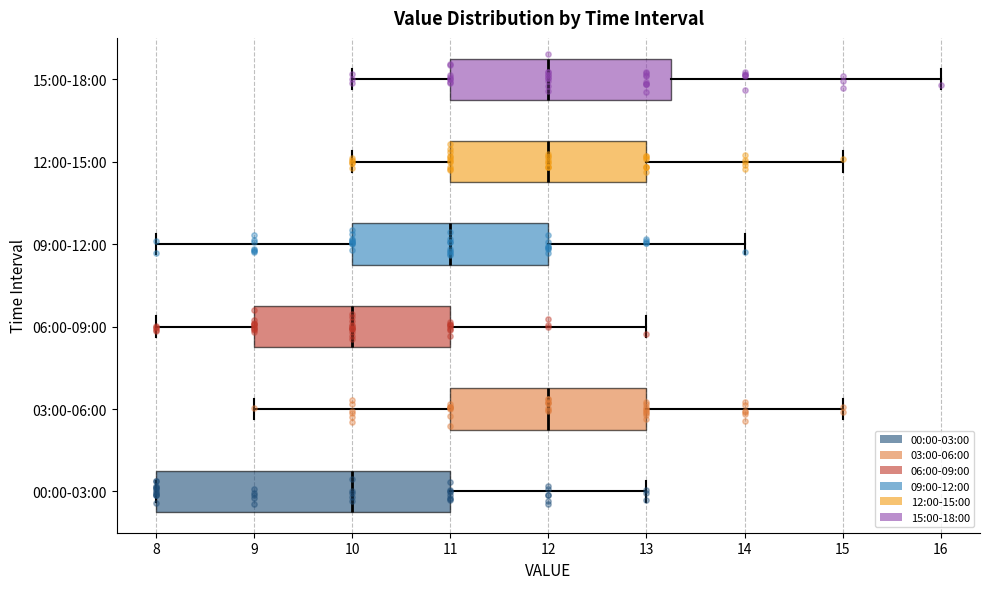

Reading bottom to top, read every box against the x-axis: the position of its median line, the range the box covers, and the ends of its whiskers. The values are not printed on the chart, so give them approximately, as read against the axis.

00:00-03:00: median 10.0, box 8.0 to 11.0, whiskers 8.0 to 13.0
03:00-06:00: median 12.0, box 11.0 to 13.0, whiskers 9.0 to 15.0
06:00-09:00: median 10.0, box 9.0 to 11.0, whiskers 8.0 to 13.0
09:00-12:00: median 11.0, box 10.0 to 12.0, whiskers 8.0 to 14.0
12:00-15:00: median 12.0, box 11.0 to 13.0, whiskers 10.0 to 15.0
15:00-18:00: median 12.0, box 11.0 to 13.3, whiskers 10.0 to 16.0